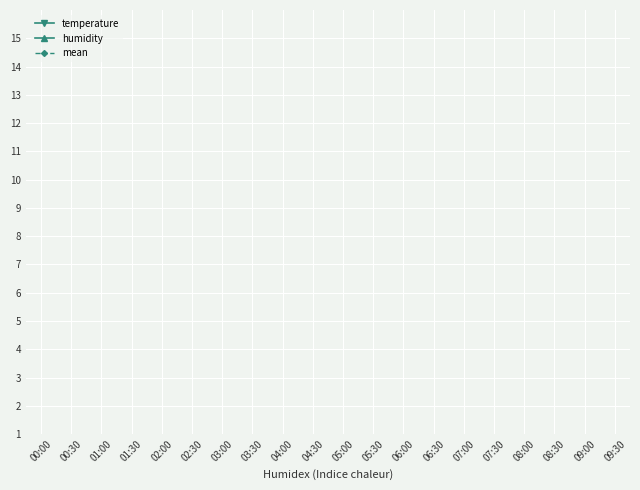

How many distinct data groups are displayed?

3